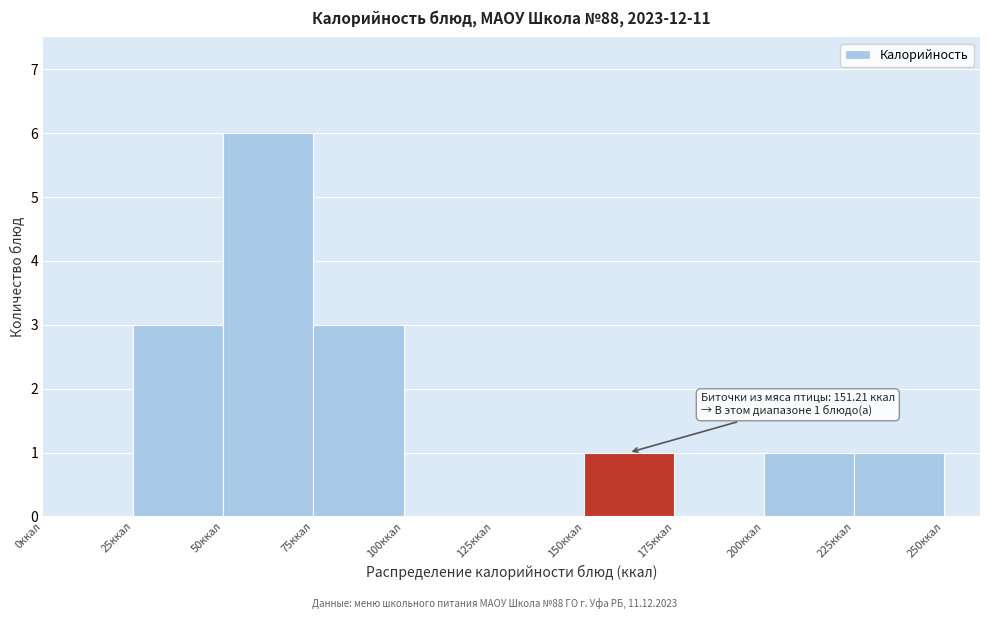

Over which range of the x-axis is the bar tallest?

50 to 75